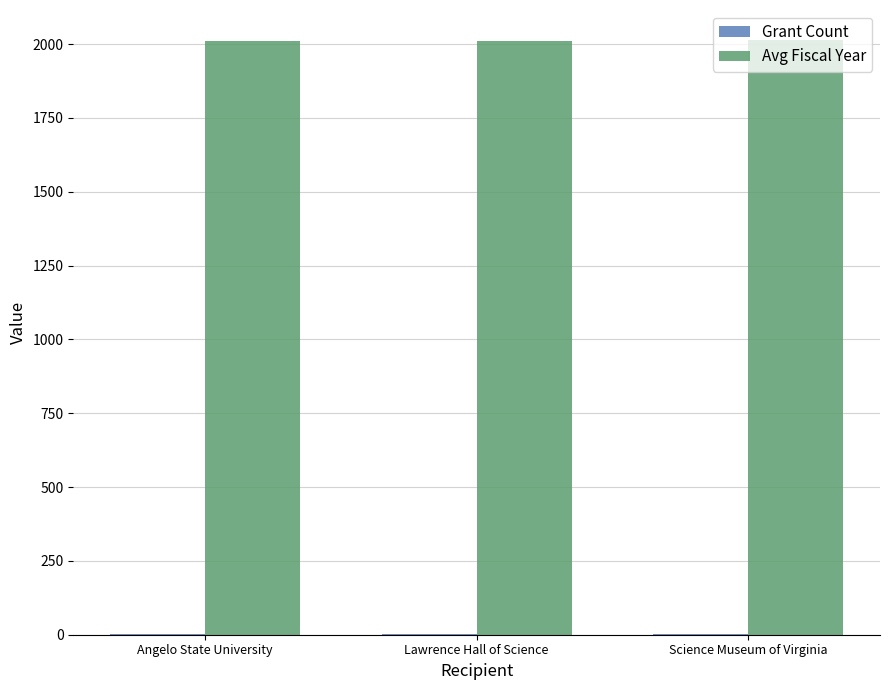

Count the number of categories in the chart.

3